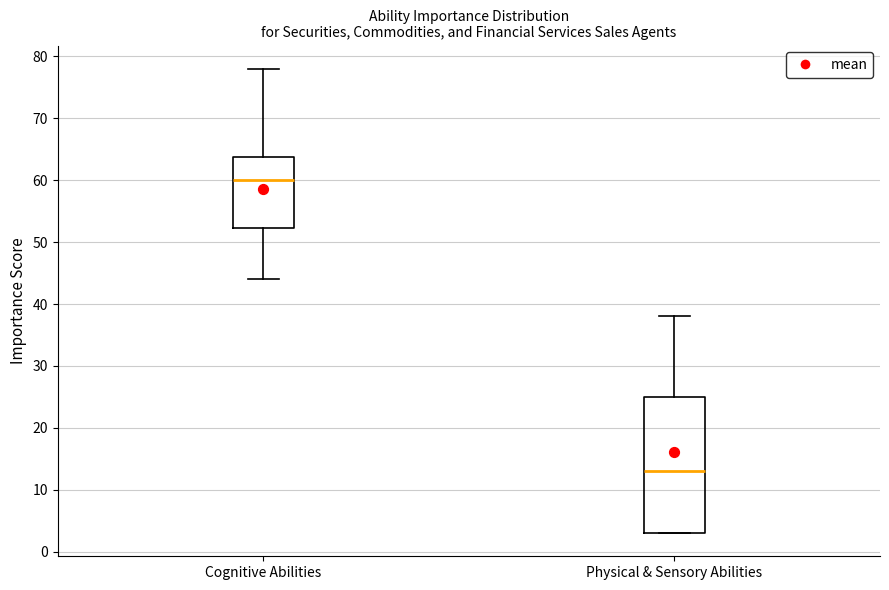

Reading left to right, read every box against the y-axis: the position of its median line, the range the box covers, and the ends of its whiskers. The values are not printed on the chart, so give them approximately, as read against the axis.

Cognitive Abilities: median 60, box 52 to 64, whiskers 44 to 78
Physical & Sensory Abilities: median 13, box 3 to 25, whiskers 3 to 38